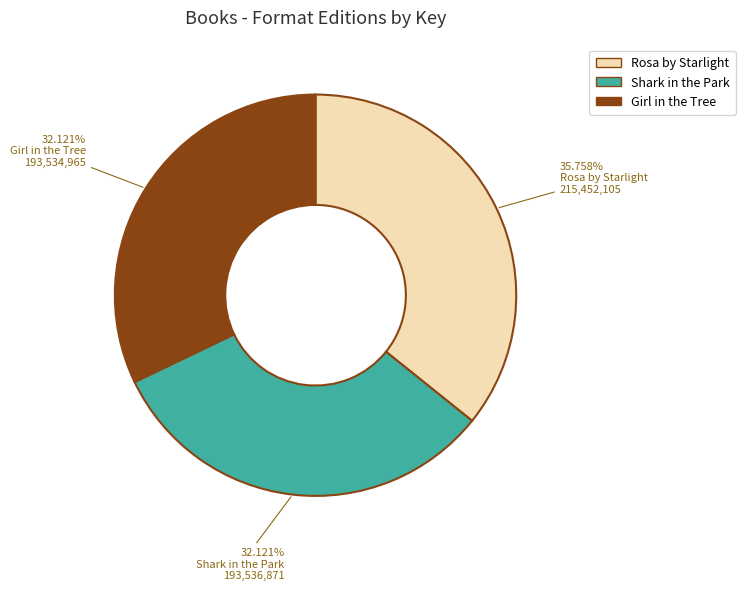

What is the largest slice in the pie chart?

Rosa by Starlight